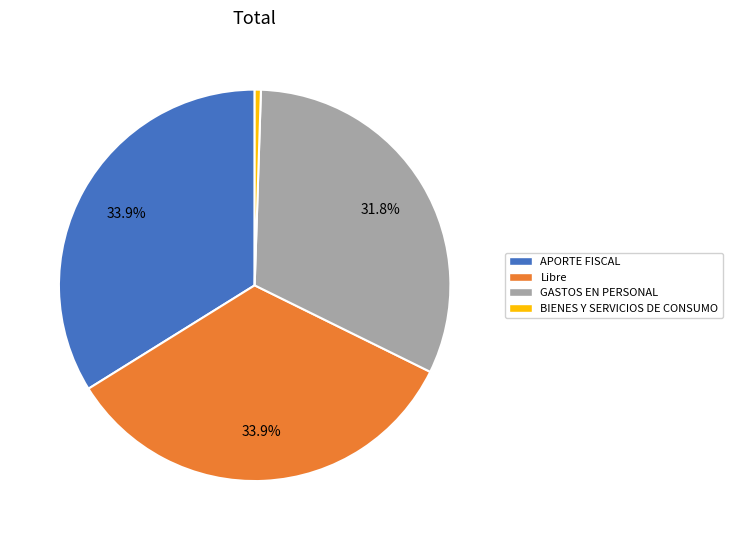

Between GASTOS EN PERSONAL and Libre, which is larger?

Libre